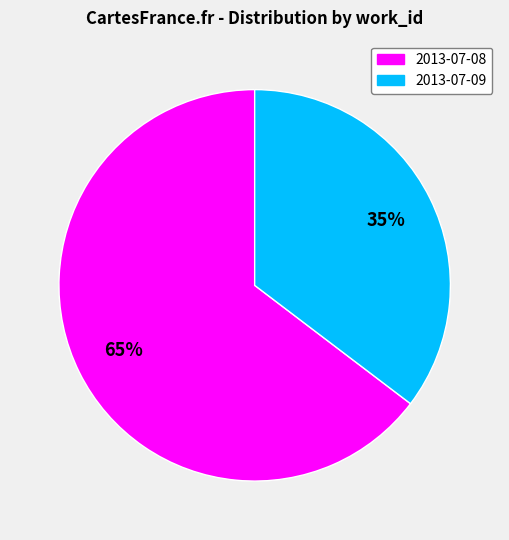

To the nearest percent, what is the combined percentage of 2013-07-09 and 2013-07-08?

100%